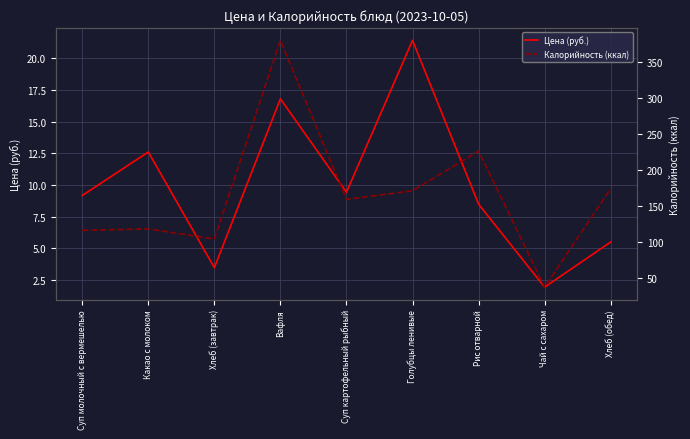

True or false: Калорийность (ккал) has more than 0 interior local peaks.

True